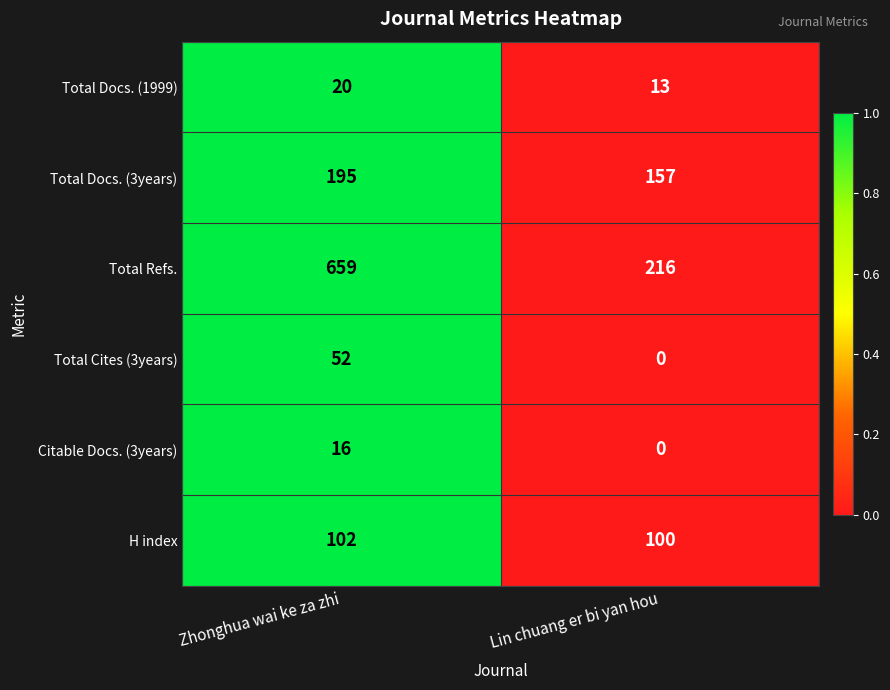

At which category is the sum across all series the highest?

Zhonghua wai ke za zhi